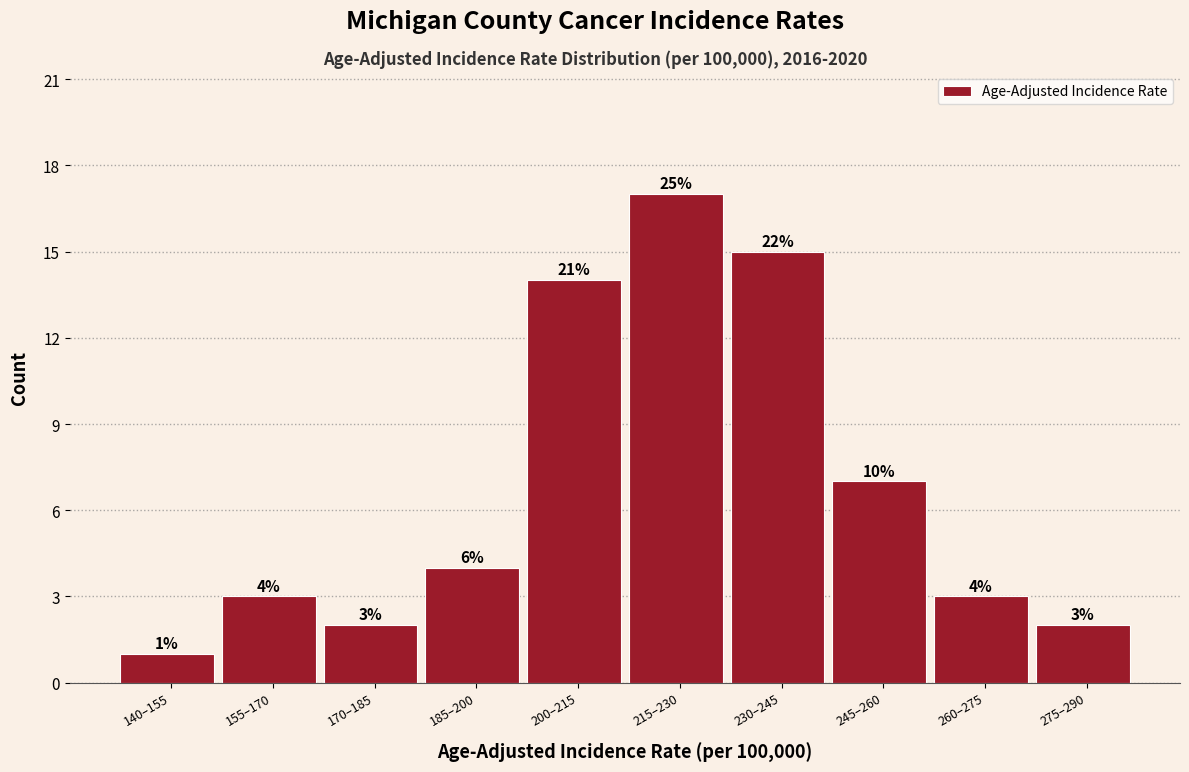

Reading left to right, list all the values displayed in this chart.

1	3	2	4	14	17	15	7	3	2